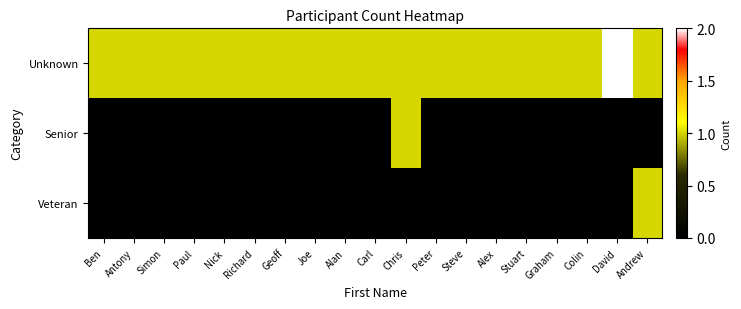

Reading right to left, transcribe all the data shown in this chart.

Unknown: Andrew=1	David=2	Colin=1	Graham=1	Stuart=1	Alex=1	Steve=1	Peter=1	Chris=1	Carl=1	Alan=1	Joe=1	Geoff=1	Richard=1	Nick=1	Paul=1	Simon=1	Antony=1	Ben=1
Senior: Andrew=0	David=0	Colin=0	Graham=0	Stuart=0	Alex=0	Steve=0	Peter=0	Chris=1	Carl=0	Alan=0	Joe=0	Geoff=0	Richard=0	Nick=0	Paul=0	Simon=0	Antony=0	Ben=0
Veteran: Andrew=1	David=0	Colin=0	Graham=0	Stuart=0	Alex=0	Steve=0	Peter=0	Chris=0	Carl=0	Alan=0	Joe=0	Geoff=0	Richard=0	Nick=0	Paul=0	Simon=0	Antony=0	Ben=0